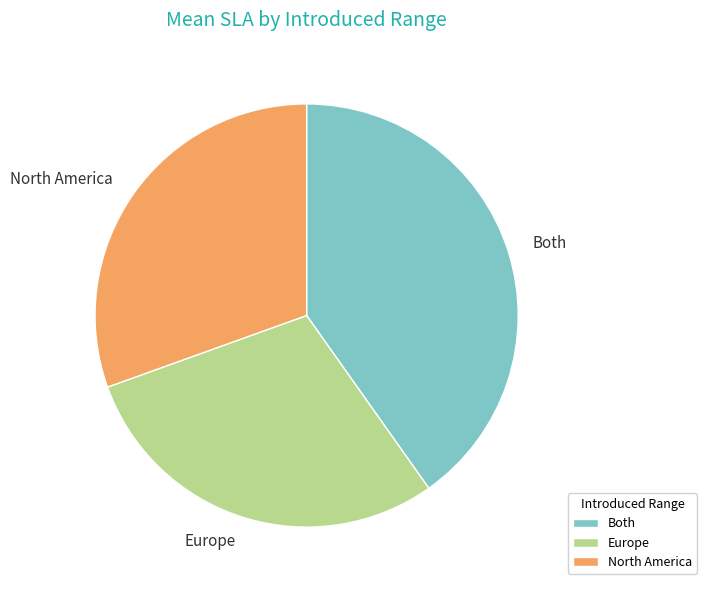

True or false: Europe accounts for 29% of the total.

True